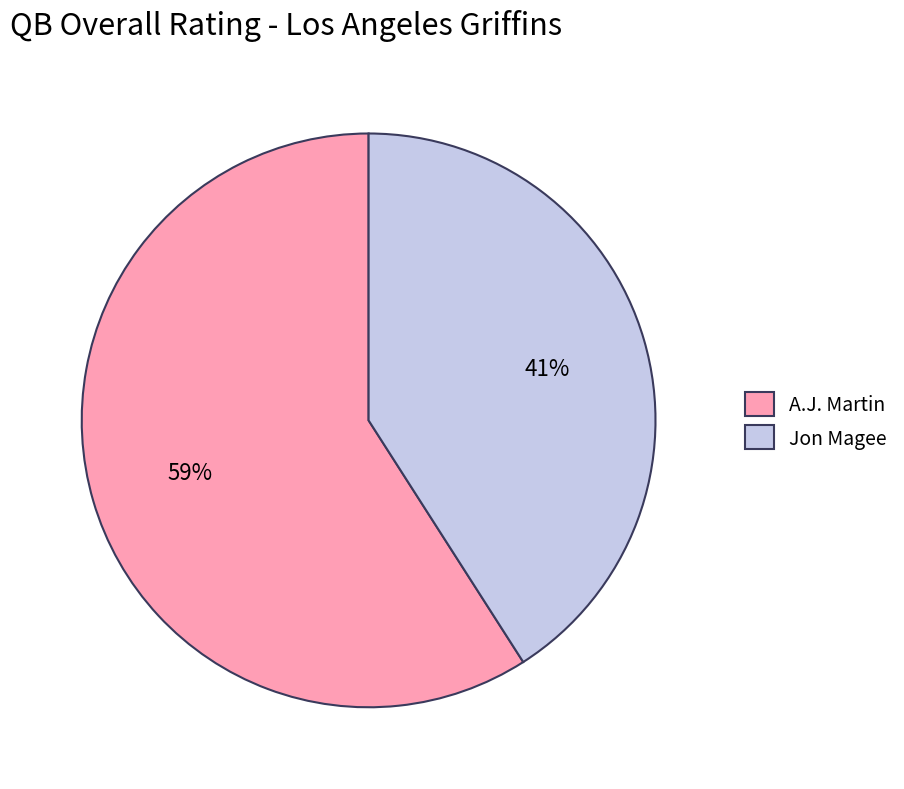

Rank the categories by value from highest to lowest.

A.J. Martin, Jon Magee